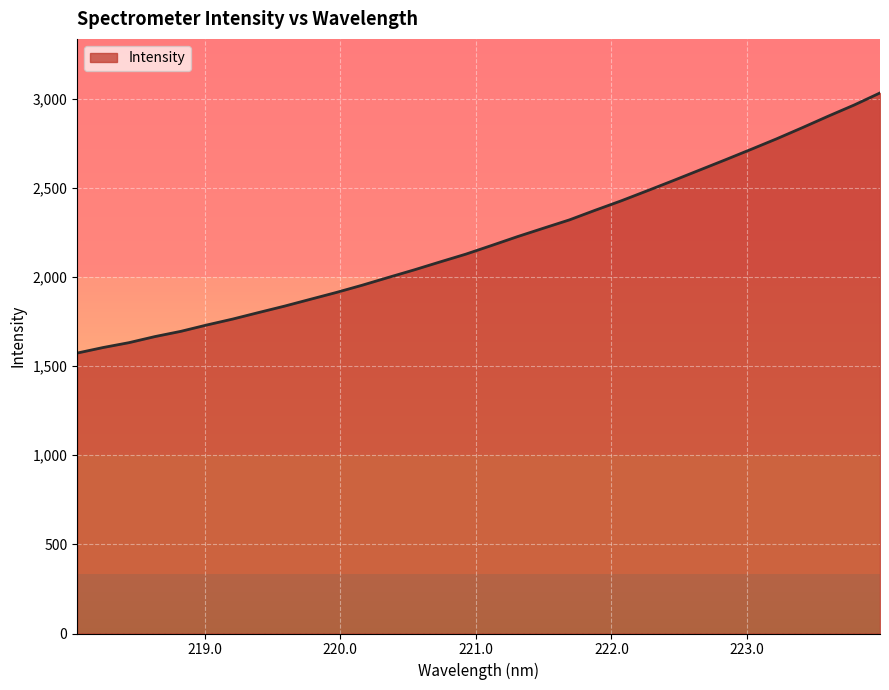

How many lines are shown in the chart?

1